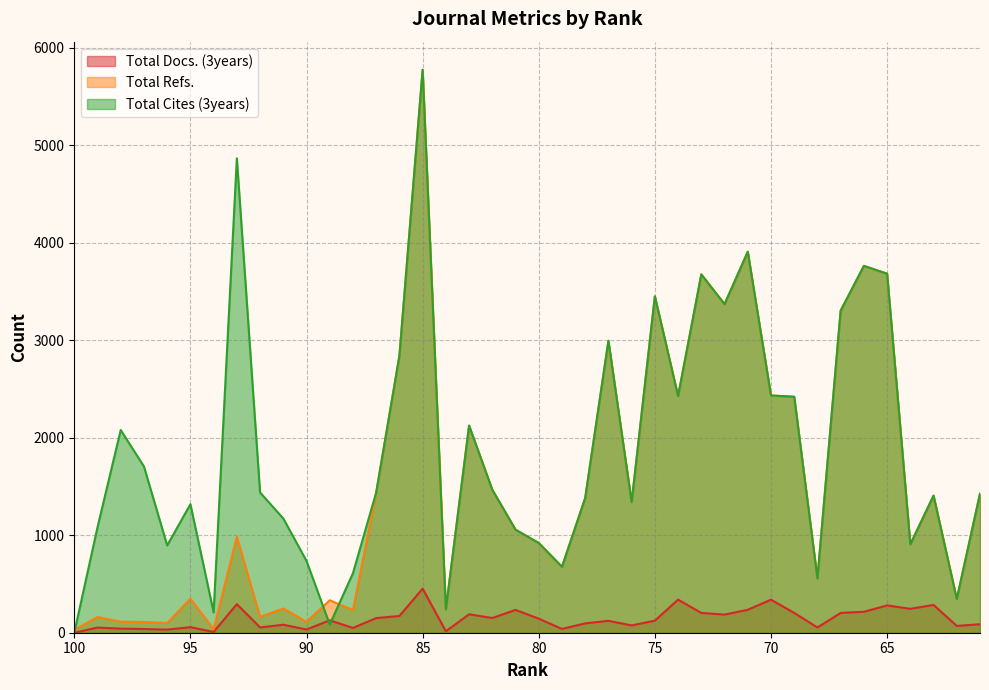

What is the greatest value displayed?

5773